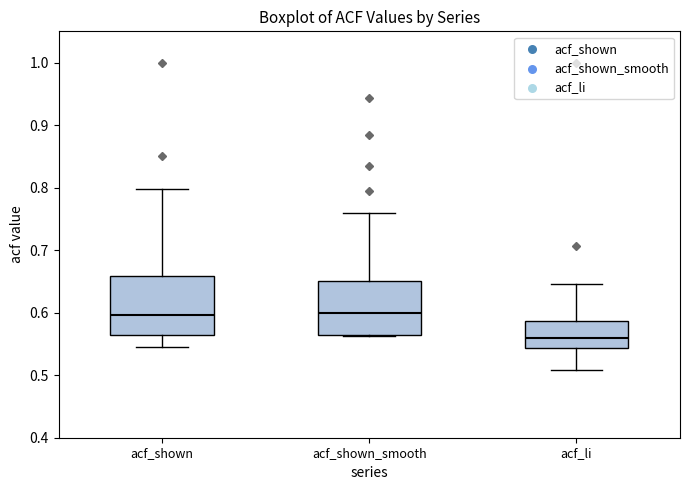

Reading left to right, read every box against the y-axis: the position of its median line, the range the box covers, and the ends of its whiskers. The values are not printed on the chart, so give them approximately, as read against the axis.

acf_shown: median 0.60, box 0.56 to 0.66, whiskers 0.55 to 0.80
acf_shown_smooth: median 0.60, box 0.56 to 0.65, whiskers 0.56 to 0.76
acf_li: median 0.56, box 0.54 to 0.59, whiskers 0.51 to 0.65